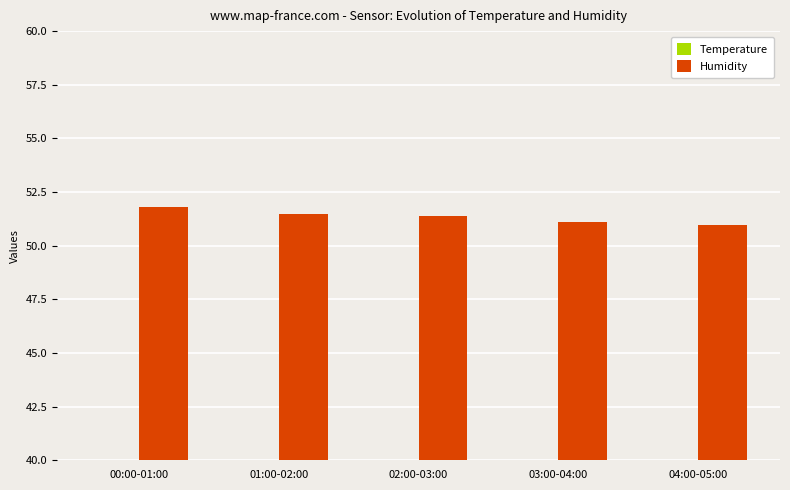

Reading right to left, extract all data points from this chart.

BME280_temperature: 20.4	20.4	20.4	20.4	20.4
BME280_humidity: 51.0	51.1	51.4	51.5	51.8